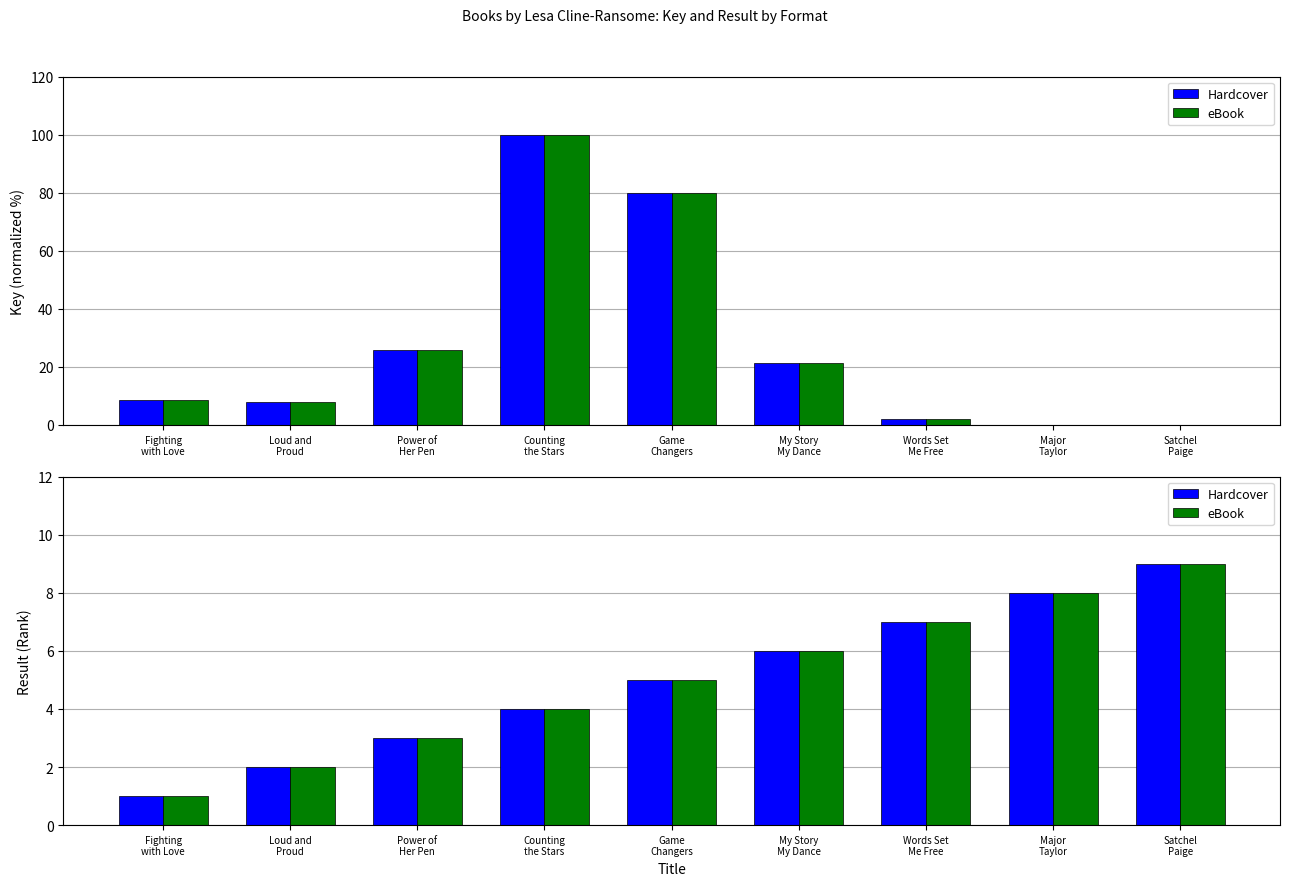

What is the difference between the maximum and minimum values in the eBook series?

8